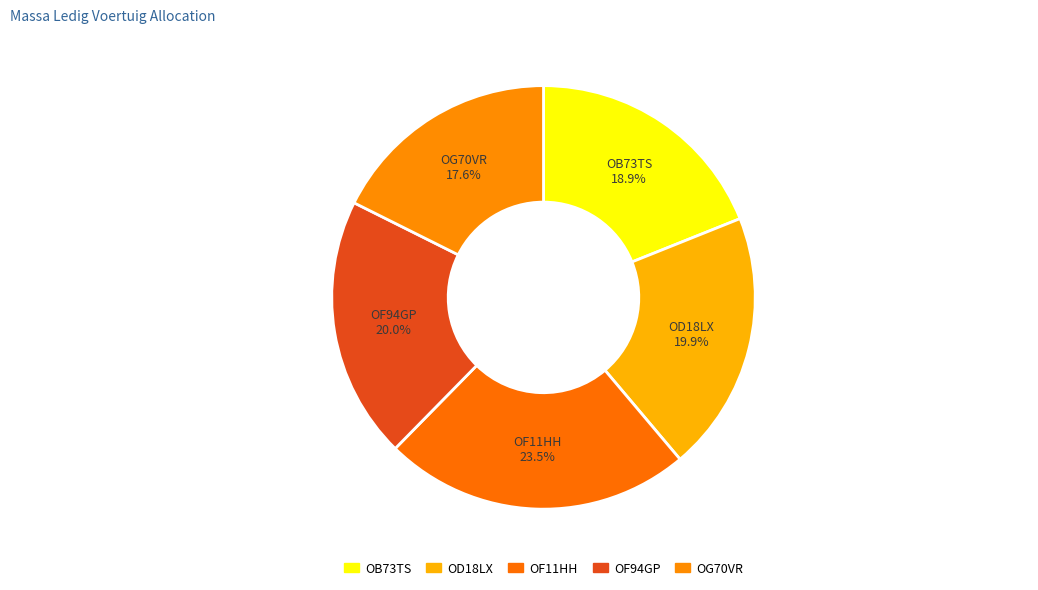

How many slices are in this pie chart?

5